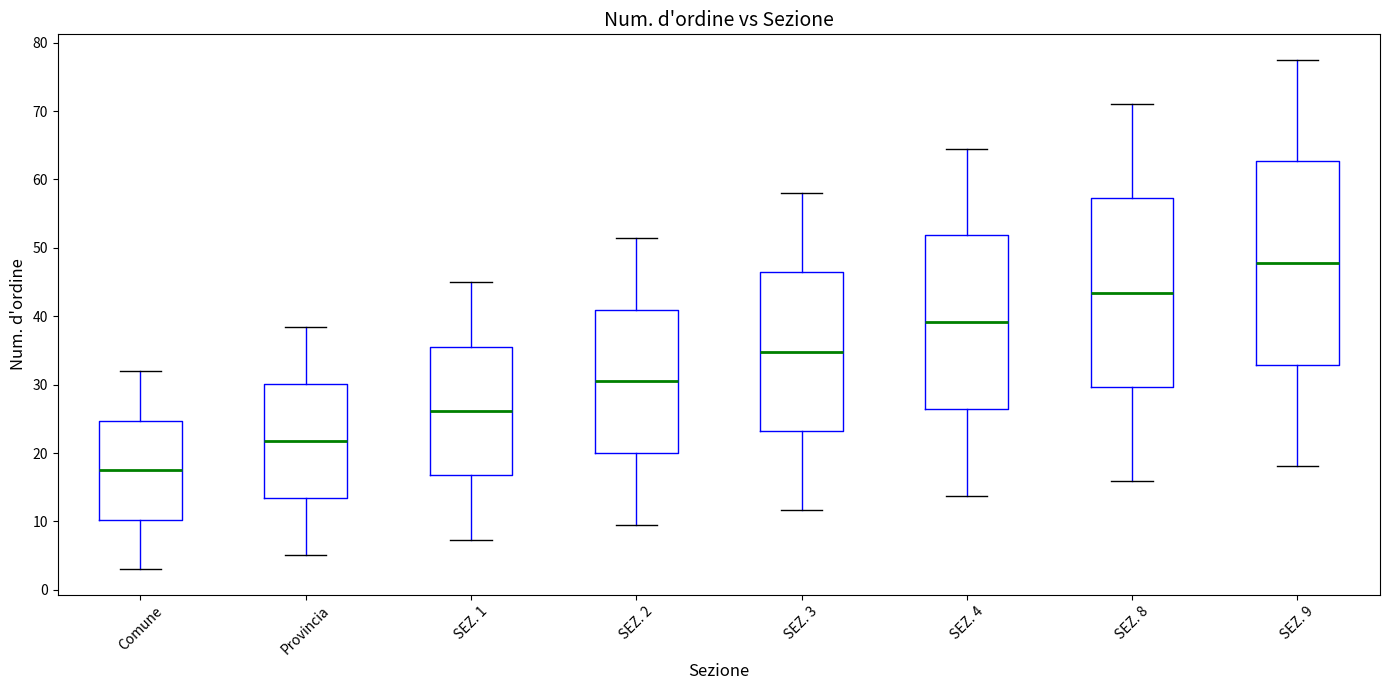

Reading left to right, read every box against the y-axis: the position of its median line, the range the box covers, and the ends of its whiskers. The values are not printed on the chart, so give them approximately, as read against the axis.

Comune: median 18, box 10 to 25, whiskers 3 to 32
Provincia: median 22, box 13 to 30, whiskers 5 to 39
SEZ. 1: median 26, box 17 to 36, whiskers 7 to 45
SEZ. 2: median 30, box 20 to 41, whiskers 9 to 52
SEZ. 3: median 35, box 23 to 46, whiskers 12 to 58
SEZ. 4: median 39, box 26 to 52, whiskers 14 to 65
SEZ. 8: median 43, box 30 to 57, whiskers 16 to 71
SEZ. 9: median 48, box 33 to 63, whiskers 18 to 78